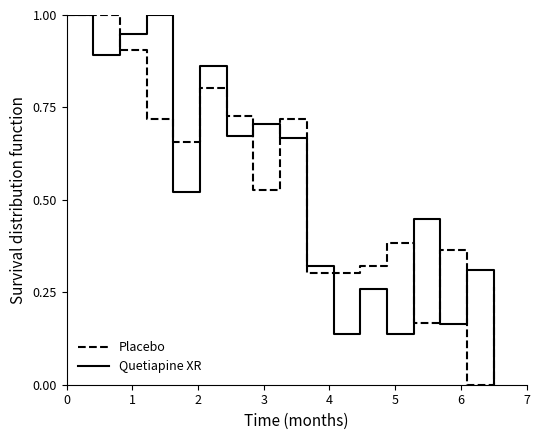

What is the greatest value displayed?

1.0